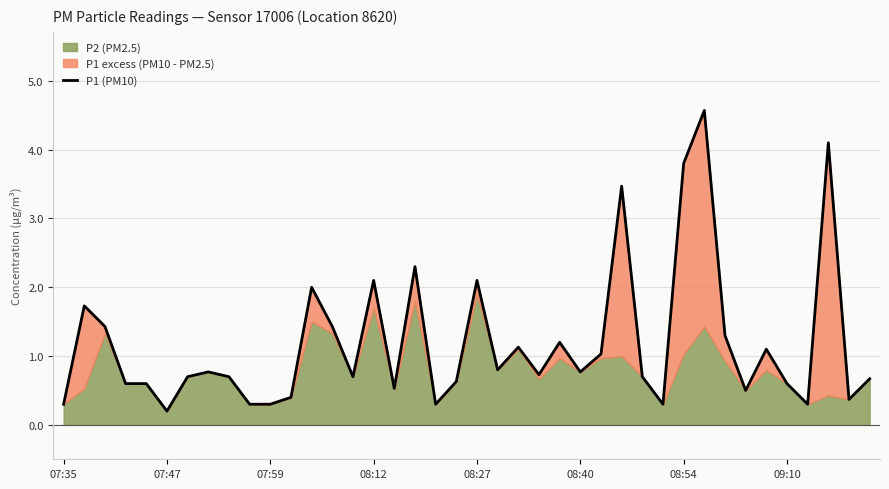

The value at 07:35 is 0.3. True or false?

True